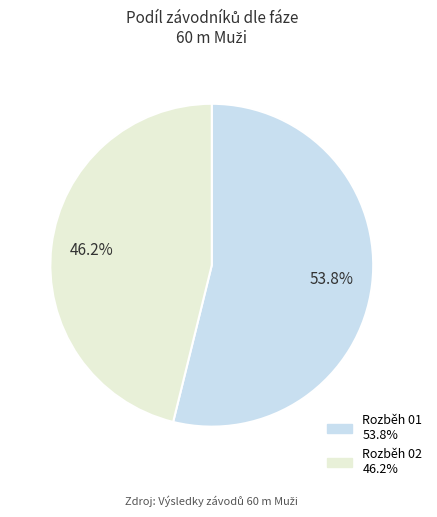

To the nearest percent, what is the difference between the Rozběh 02 and Rozběh 01 slice percentages?

8%